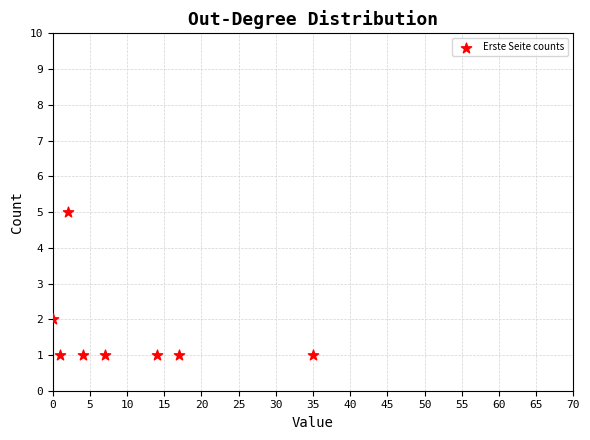

What is the range of X values (max minus min)?

35